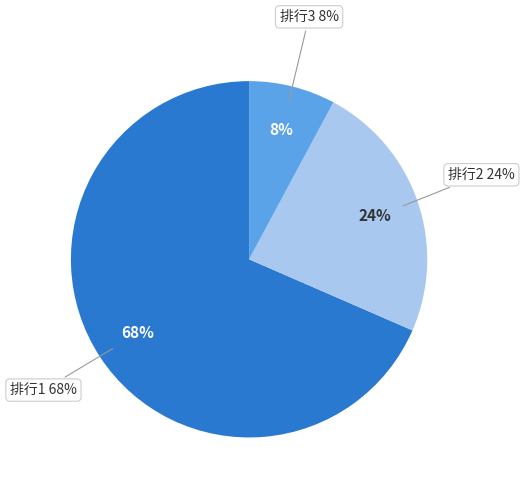

What percentage is the 1 slice, to the nearest percent?

68%